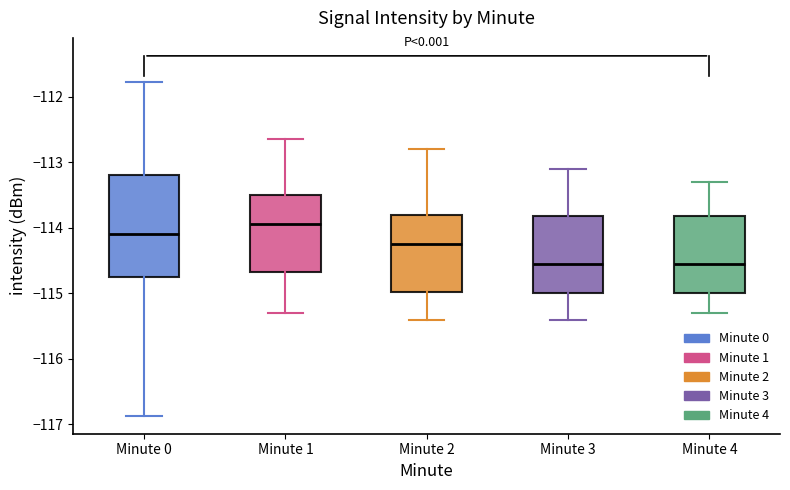

Reading left to right, transcribe this box plot: for each box, give where its median line is, the range the box spans, and where its two whiskers end, as read against the y-axis. The values are not printed on the chart, so give them approximately, as read against the axis.

Minute 0: median -114.1, box -114.8 to -113.2, whiskers -116.9 to -111.8
Minute 1: median -113.9, box -114.7 to -113.5, whiskers -115.3 to -112.6
Minute 2: median -114.2, box -115.0 to -113.8, whiskers -115.4 to -112.8
Minute 3: median -114.5, box -115.0 to -113.8, whiskers -115.4 to -113.1
Minute 4: median -114.5, box -115.0 to -113.8, whiskers -115.3 to -113.3